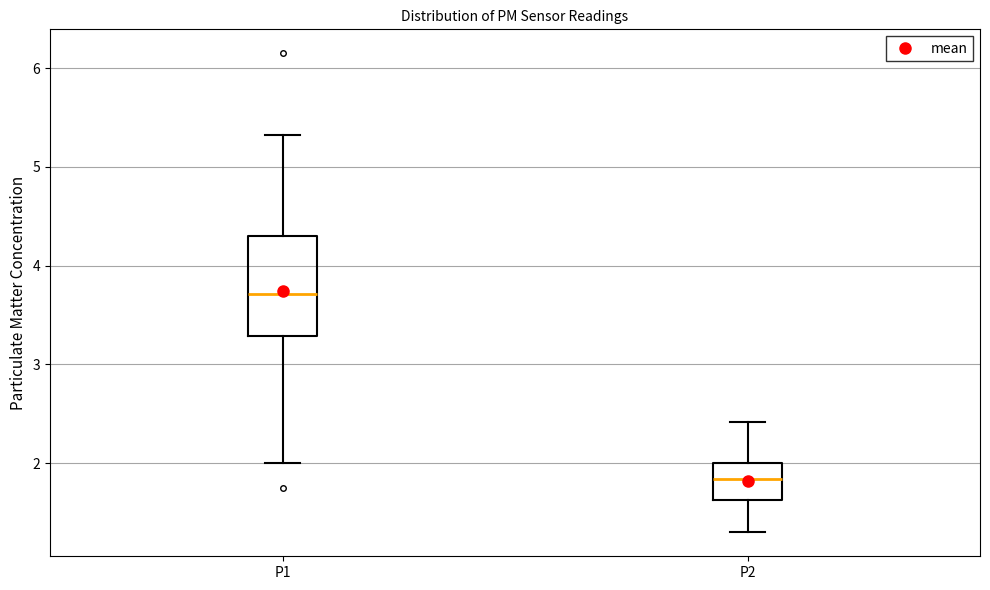

Which box has the lowest median line?

P2